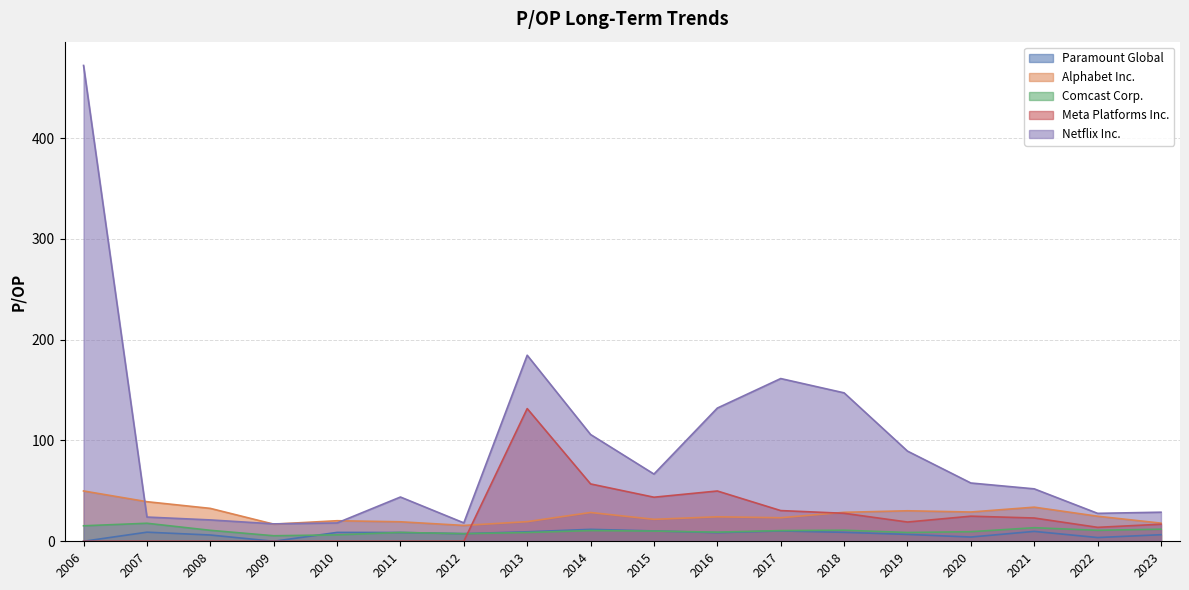

What is the average value of the Paramount Global series?

7.3